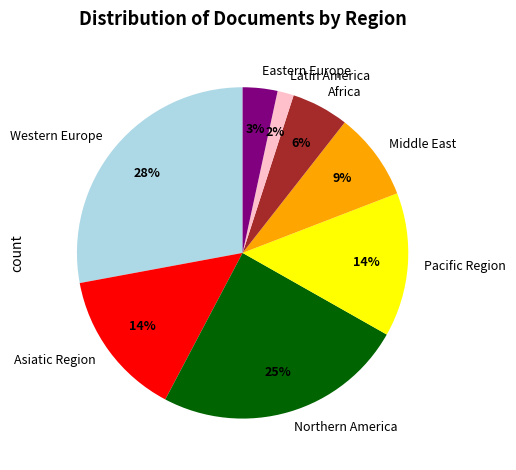

How many slices are in this pie chart?

8